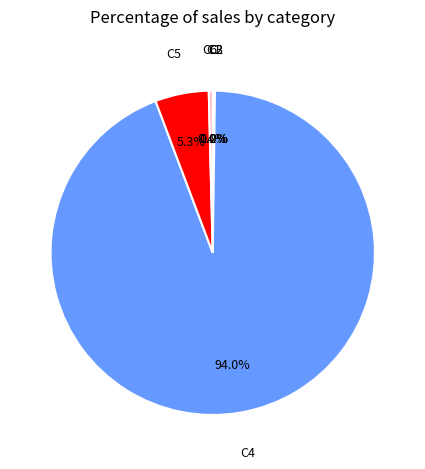

Which slice is the largest?

C4